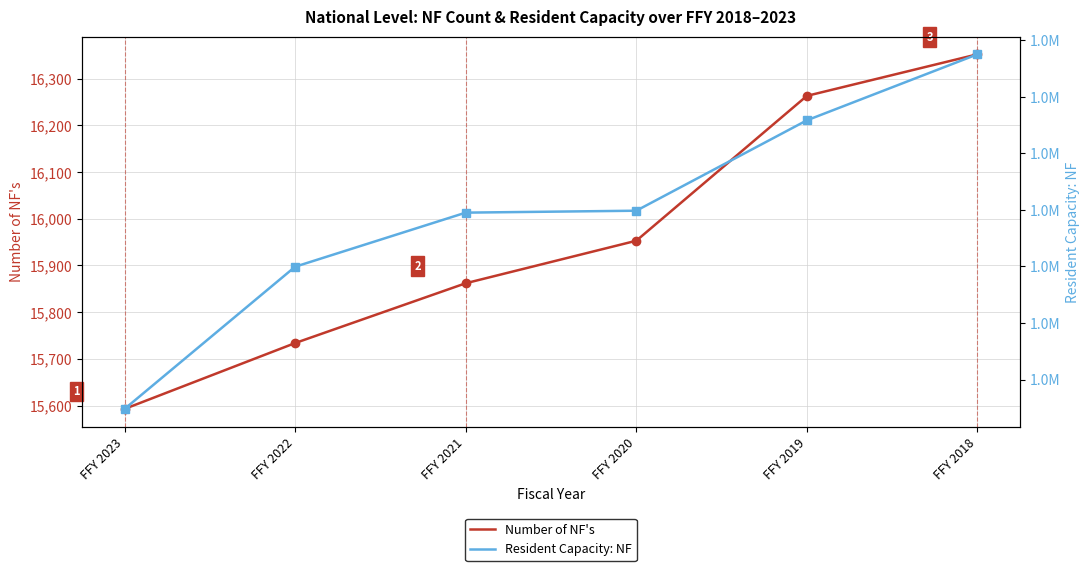

Where does the Resident Capacity: NF series first go above 1669860?

FFY 2019